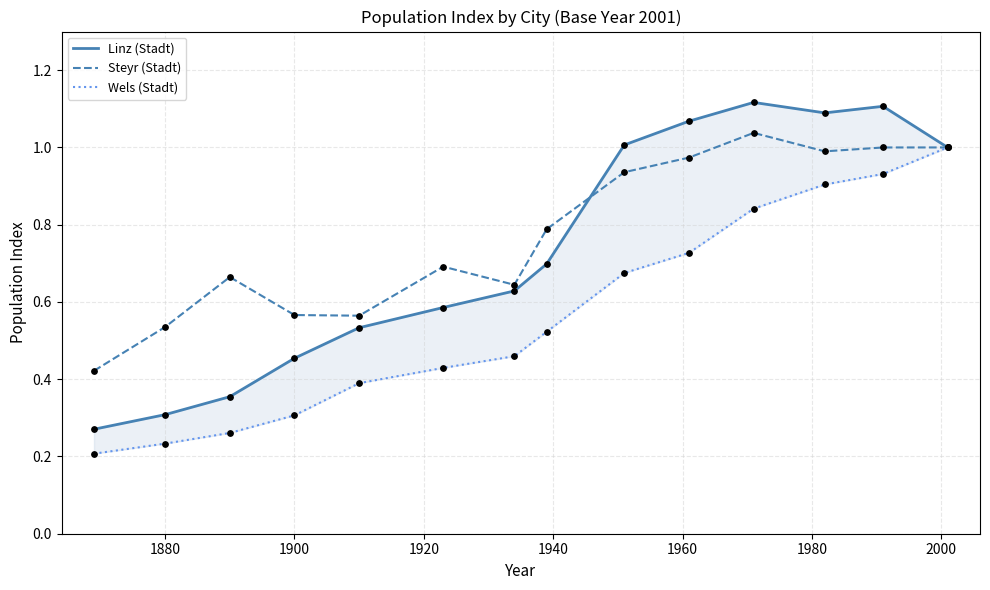

Which series contains the highest Y value?

Linz (Stadt)